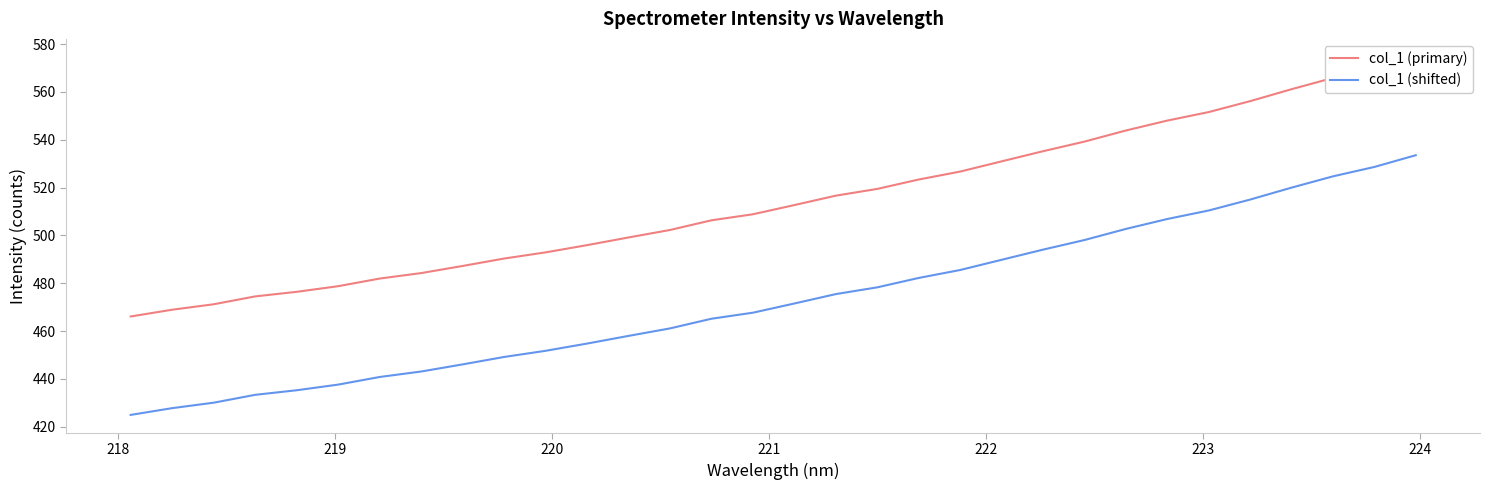

What is the maximum value for col_1 (shifted)?

533.6